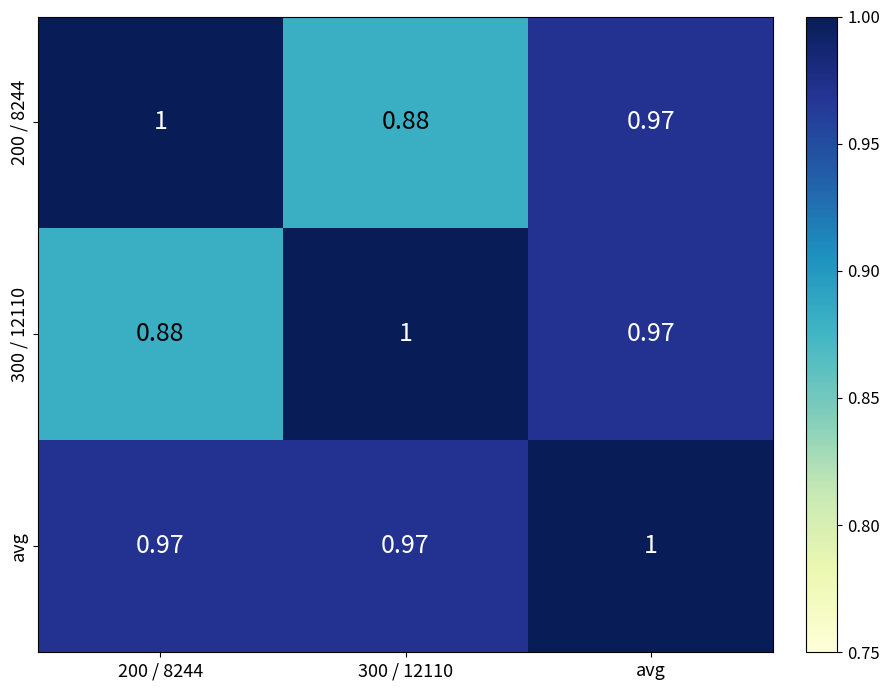

Rank the series at 200 / 8244 from highest to lowest value.

200 / 8244, avg, 300 / 12110